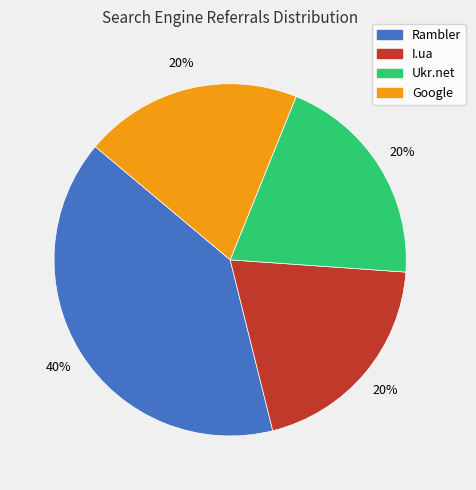

To the nearest percent, what is the difference between the Rambler and Ukr.net slice percentages?

20%